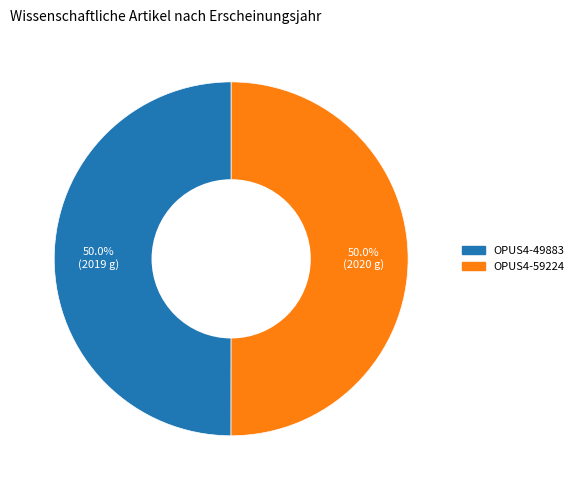

Is the sum of OPUS4-59224 and OPUS4-49883 greater than half?

Yes